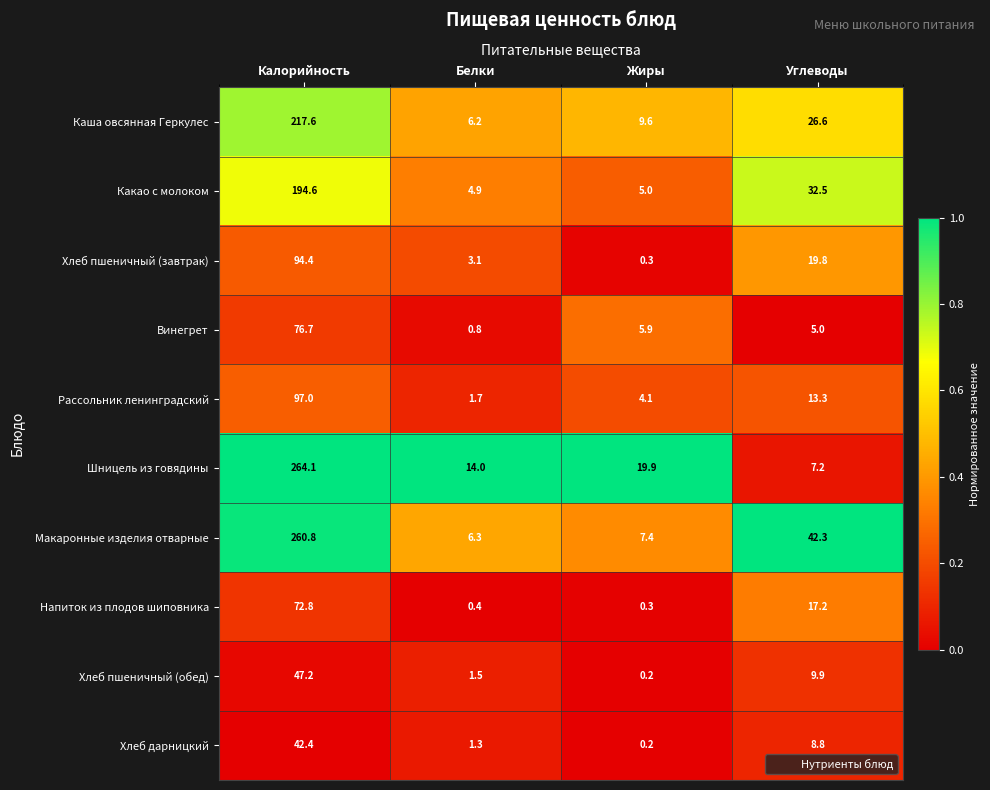

Where is Хлеб дарницкий nearest to the value 21?

Углеводы